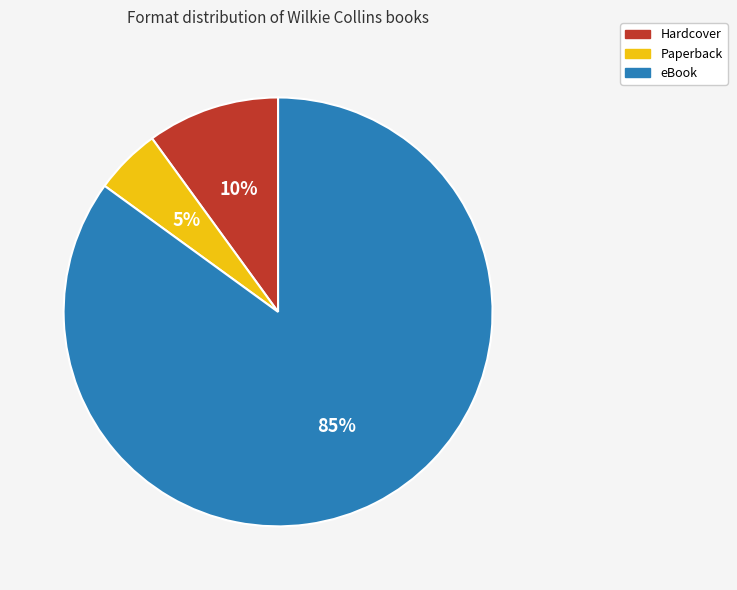

What is the smallest slice in the pie chart?

Paperback